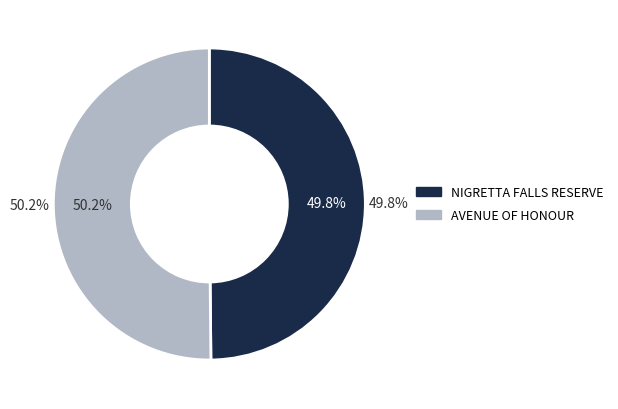

Which has a higher value, NIGRETTA FALLS RESERVE or AVENUE OF HONOUR?

AVENUE OF HONOUR